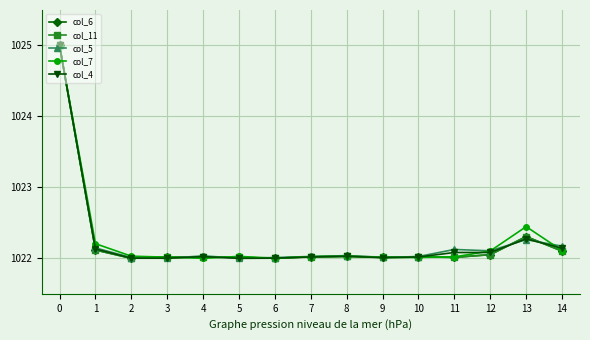

What is the total value across all series at 14?

5110.6